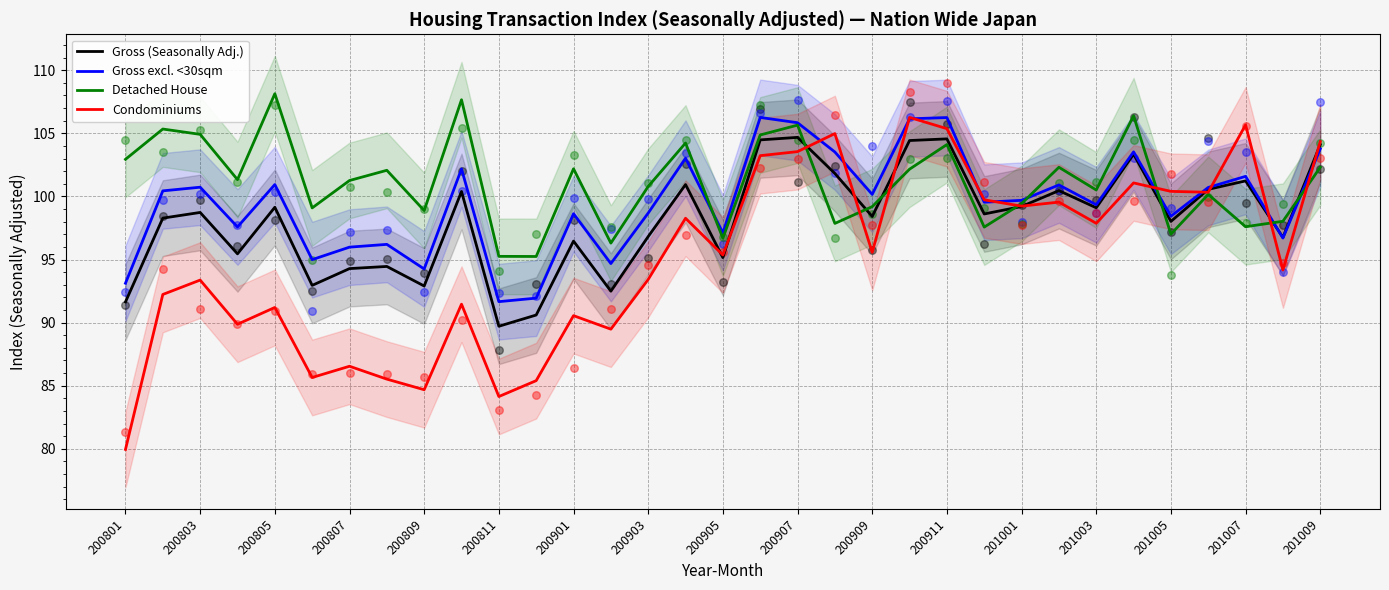

Which series reaches the maximum Y coordinate?

Detached House